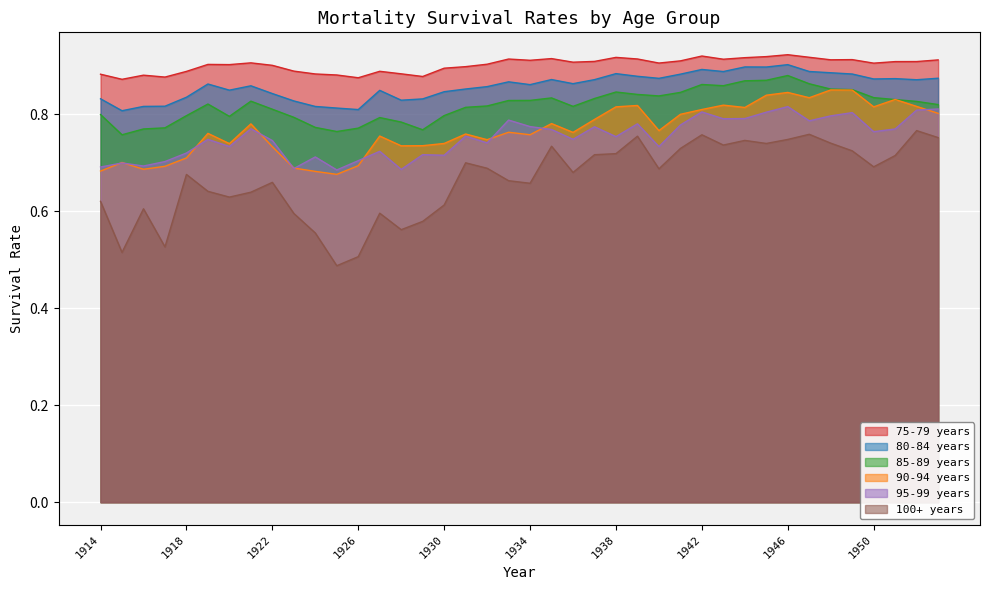

What is the difference between the maximum and second lowest values in the 85-89 years series?

0.1